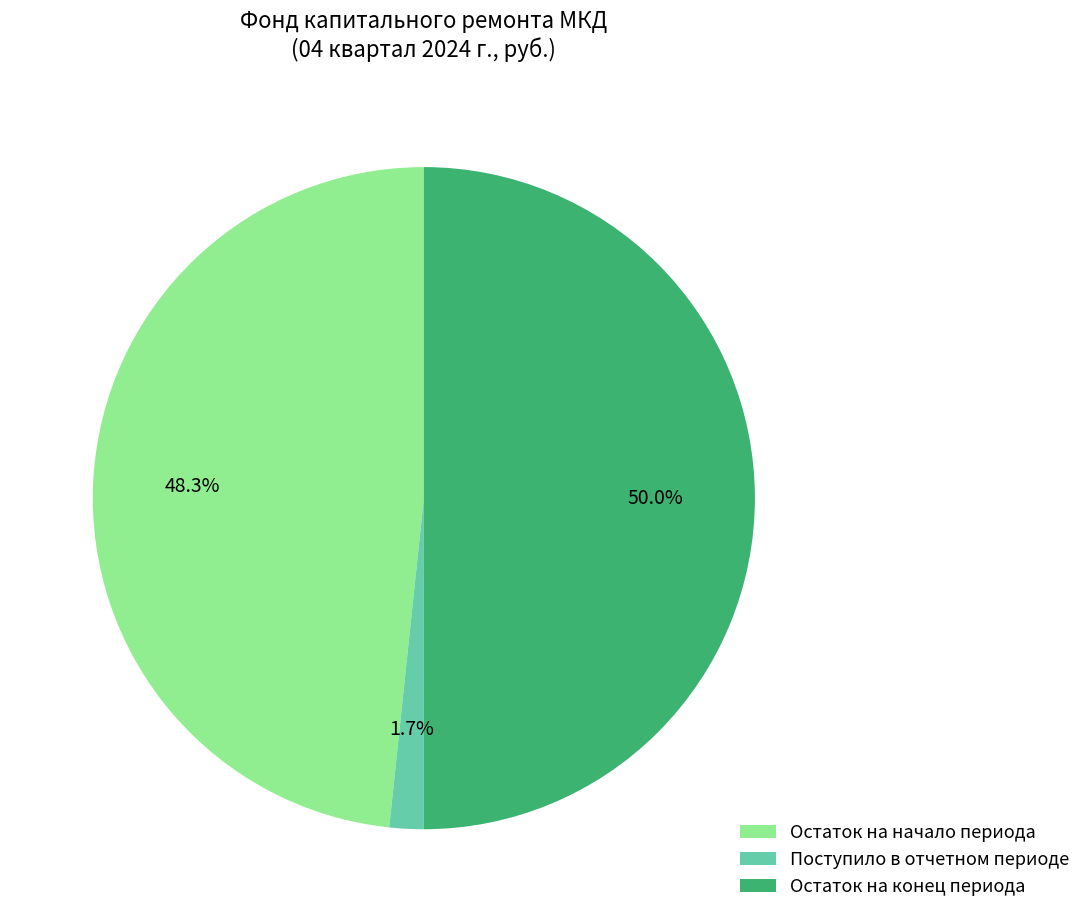

Between Остаток на конец периода and Поступило в отчетном периоде, which is larger?

Остаток на конец периода